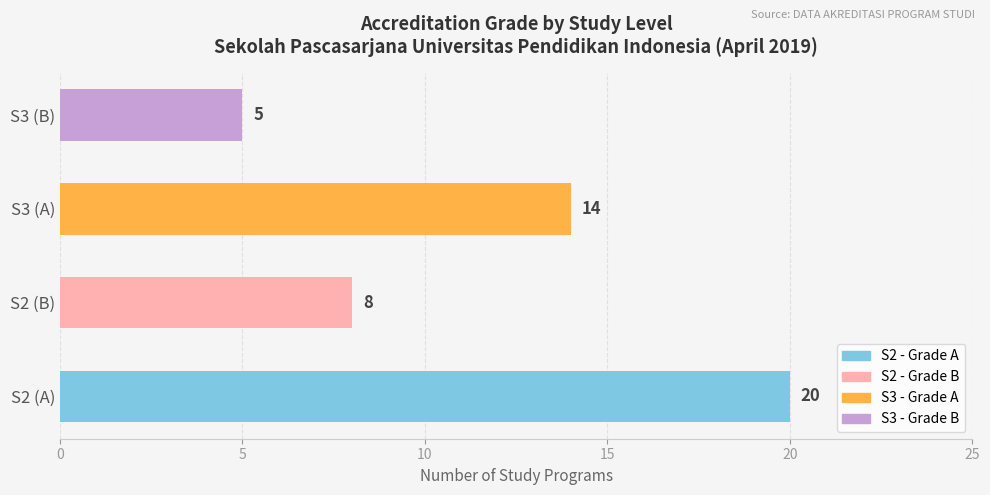

List the labels in order of value, smallest first.

S3 (B), S2 (B), S3 (A), S2 (A)